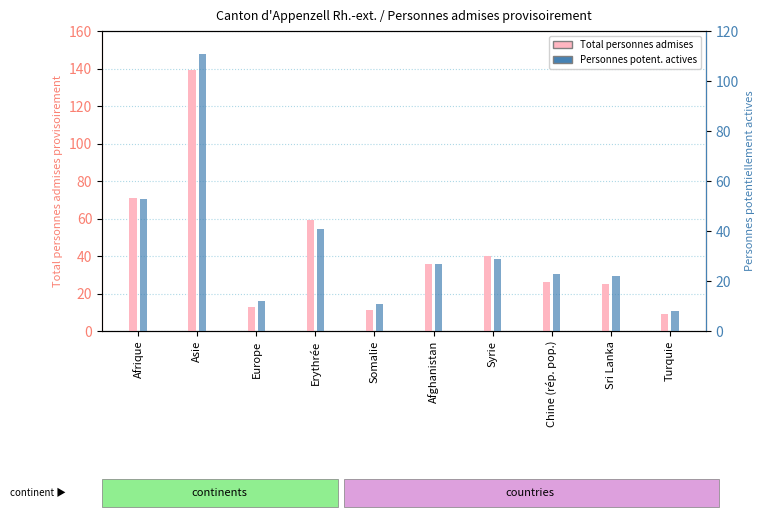

Where is Act. potentielles (col_2) nearest to the value 59?

Afrique